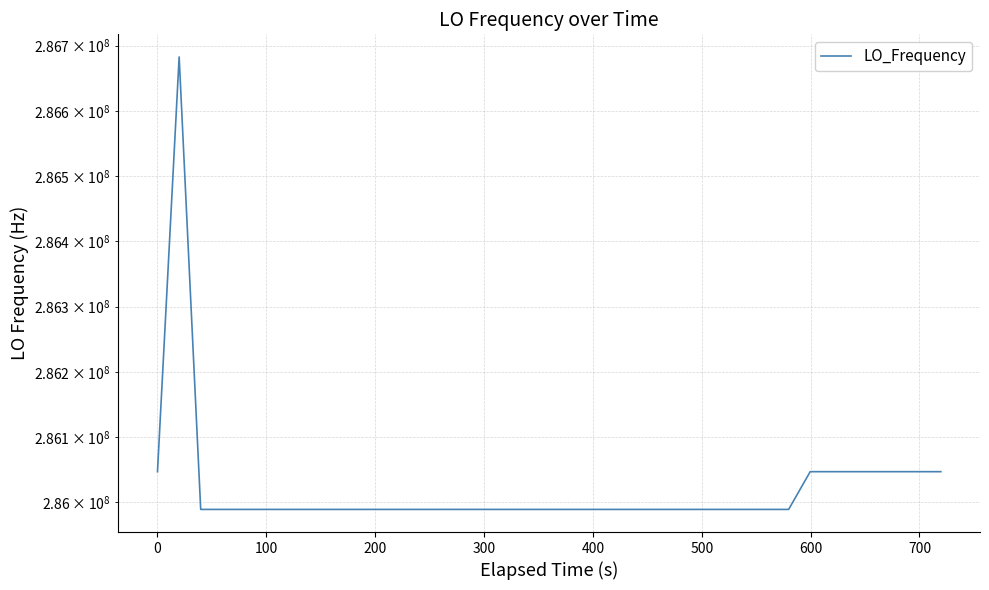

The chart shows a value of 507433932.9 at 19. True or false?

False